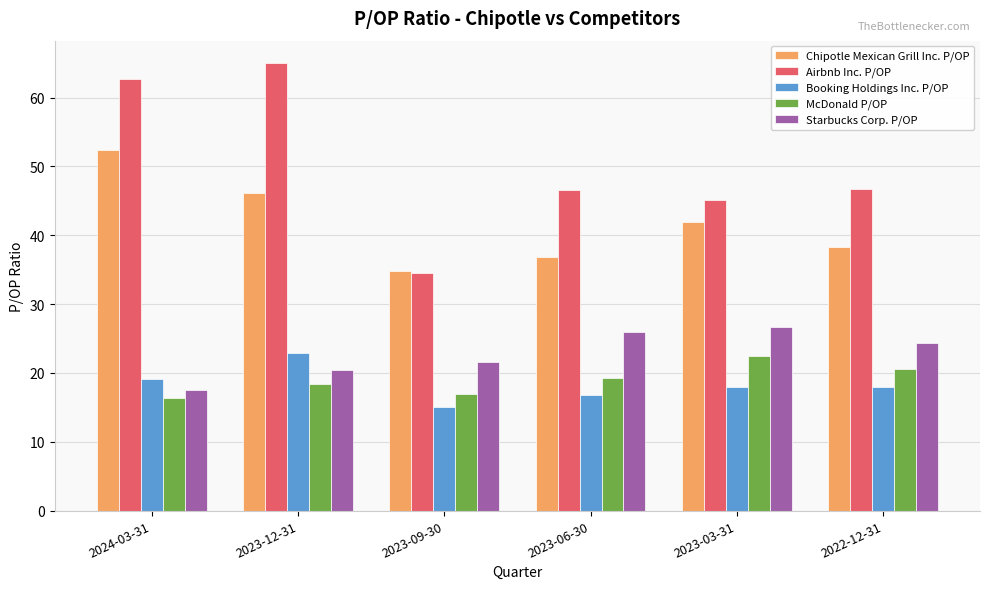

At which category is the sum across all series the highest?

2023-12-31